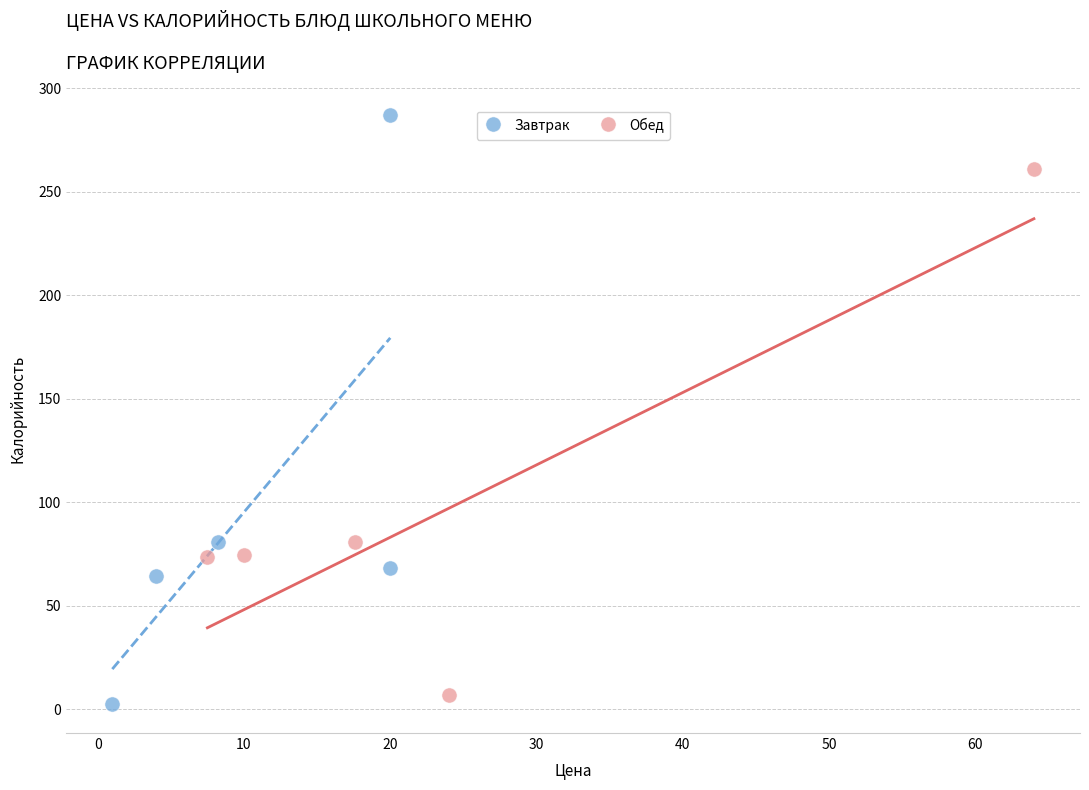

Which series reaches the maximum Y coordinate?

Завтрак